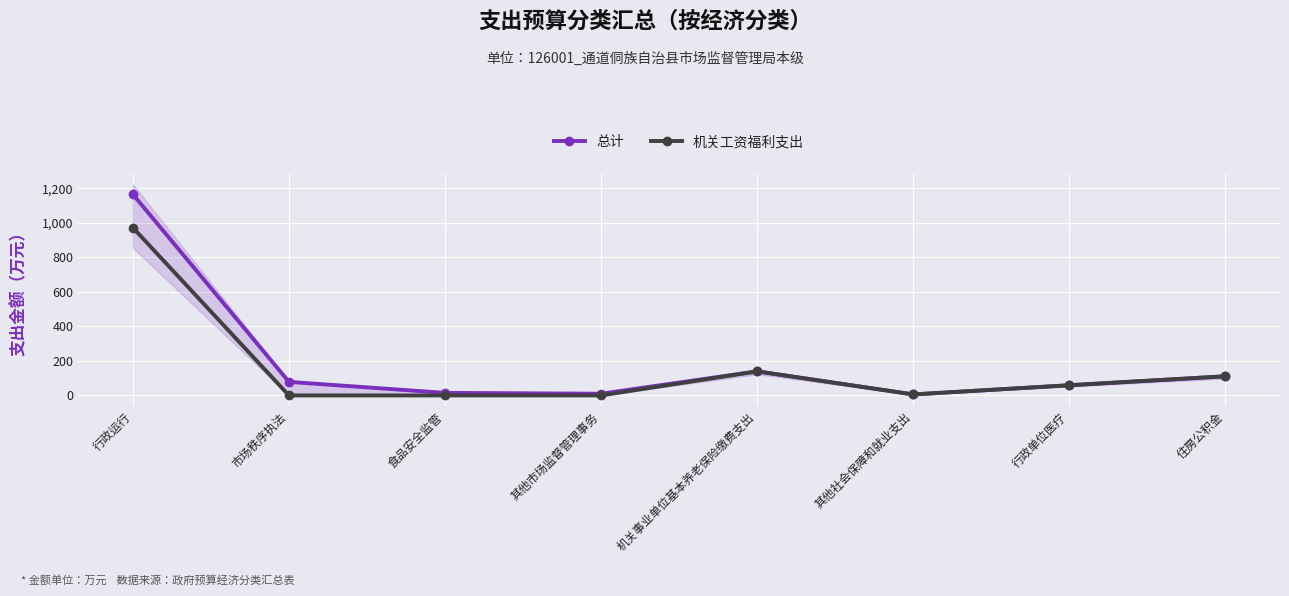

What is the label of the 1st point from the left?

行政运行